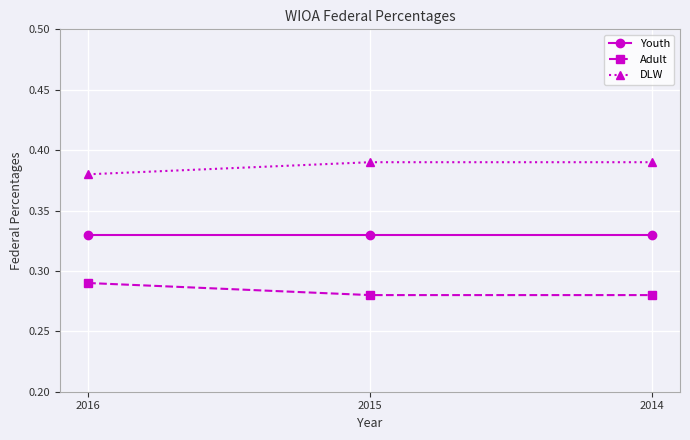

List the series in order of their peak value, lowest first.

Adult, Youth, DLW